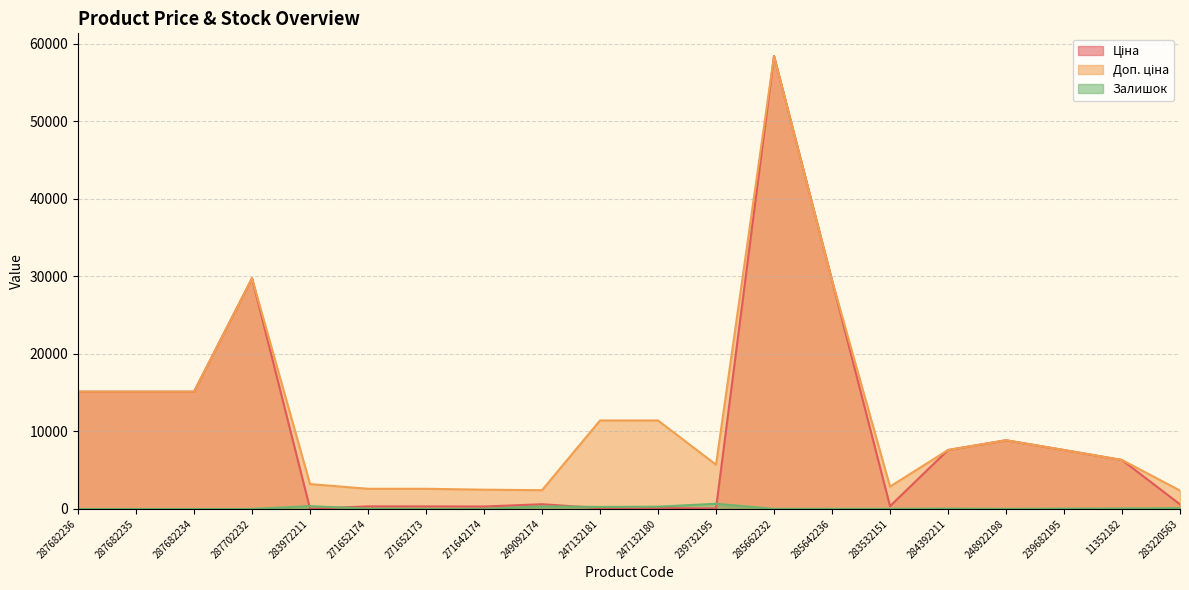

Rank the categories by Доп. ціна value from highest to lowest.

285662232, 287702232, 285642236, 287682236, 287682235, 287682234, 247132181, 247132180, 248922198, 284392211, 239682195, 11352182, 239732195, 283972211, 283532151, 271652174, 271652173, 271642174, 249092174, 283220563